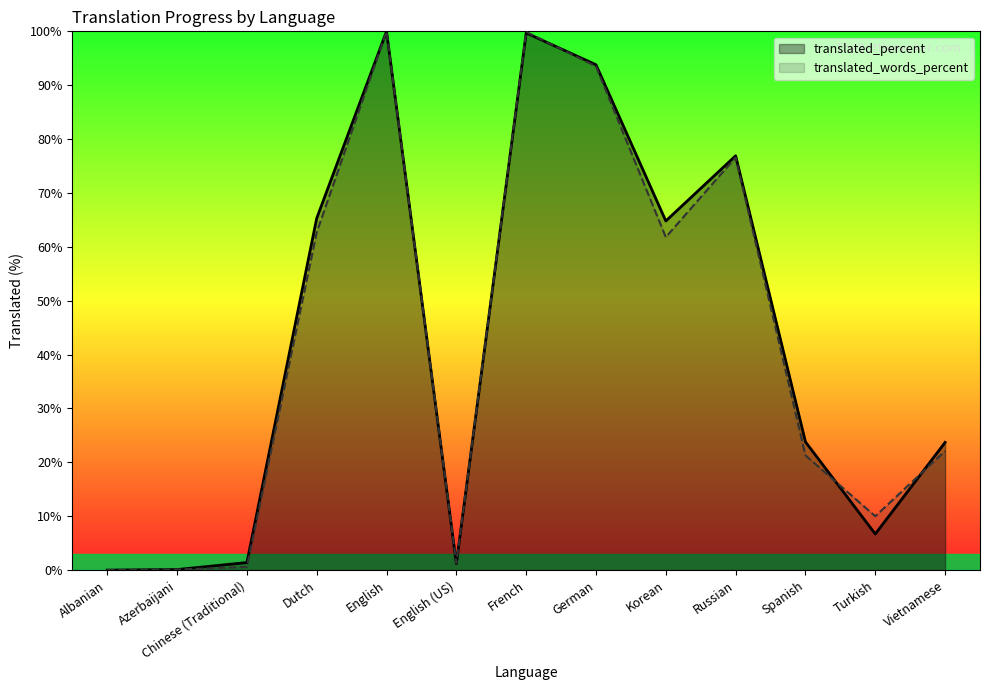

What is the difference between the highest and lowest values at French?

0.2